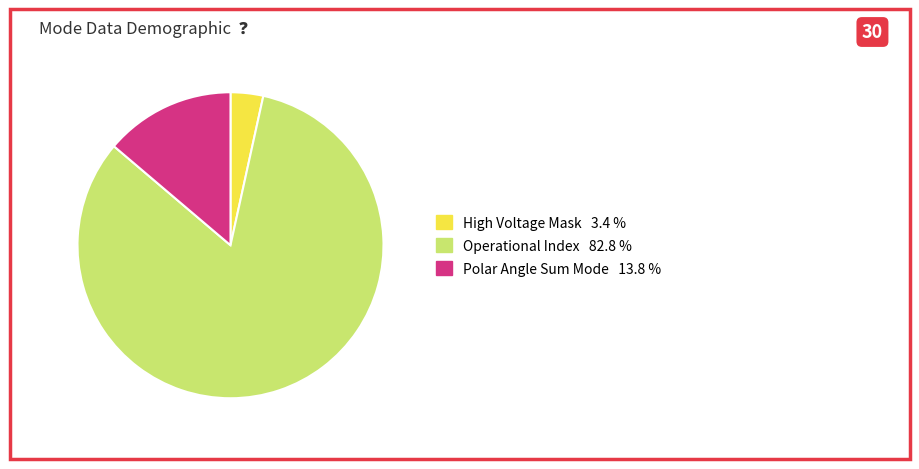

Does any single category account for the majority?

Yes